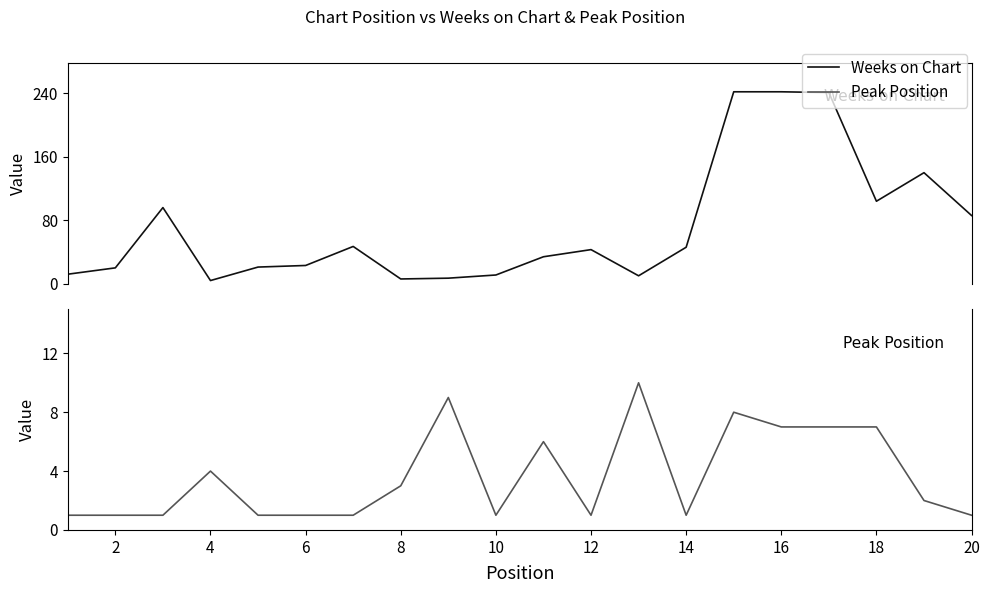

What is the maximum value shown in the chart?

242